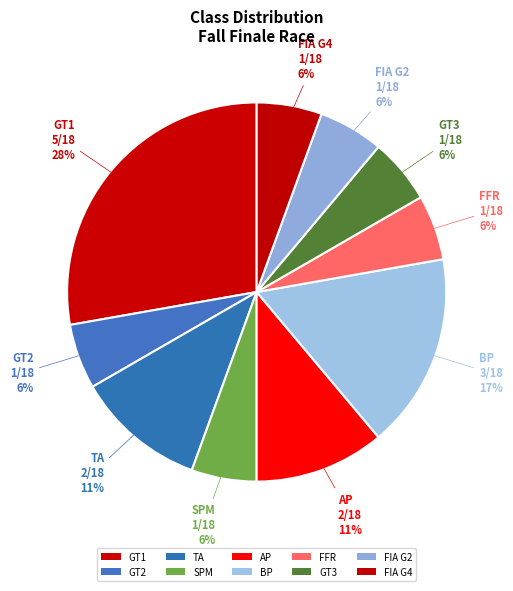

What percentage is NOT represented by SPM?

94.4%